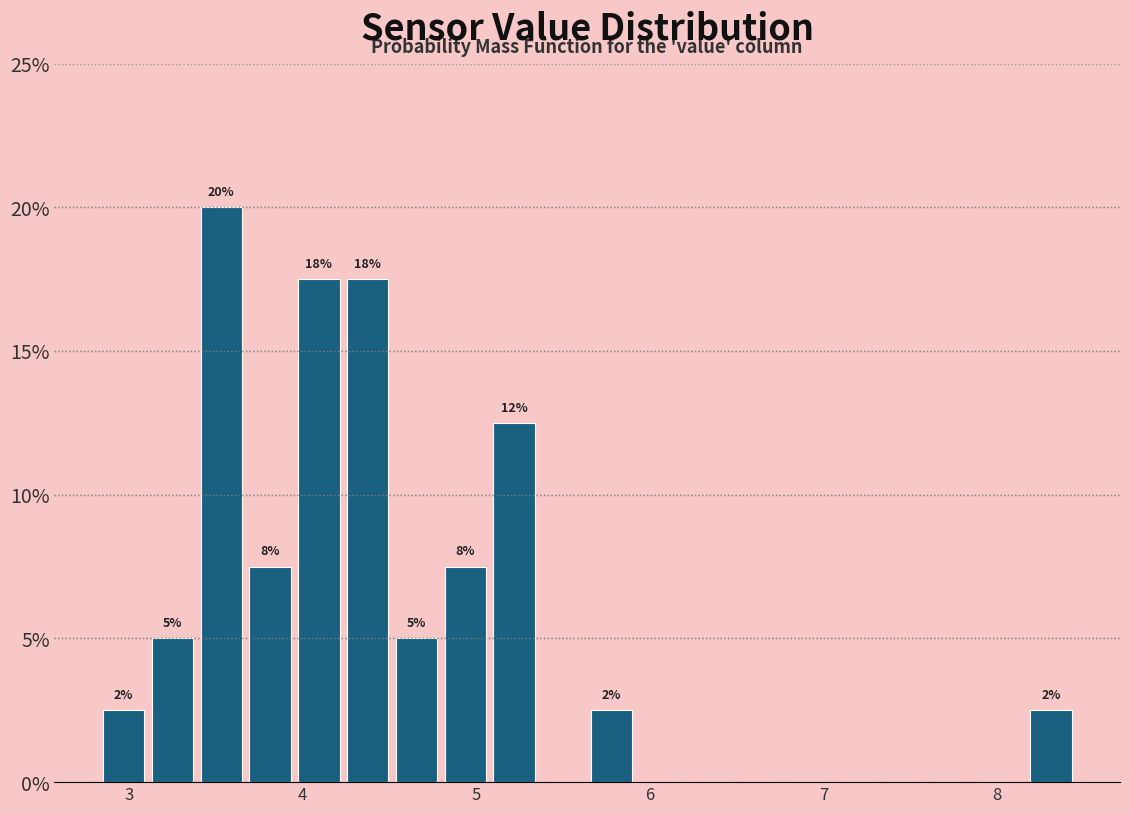

Around what value on the x-axis is the tallest bar? Give the approximate position of its centre, as read against the axis.

3.5